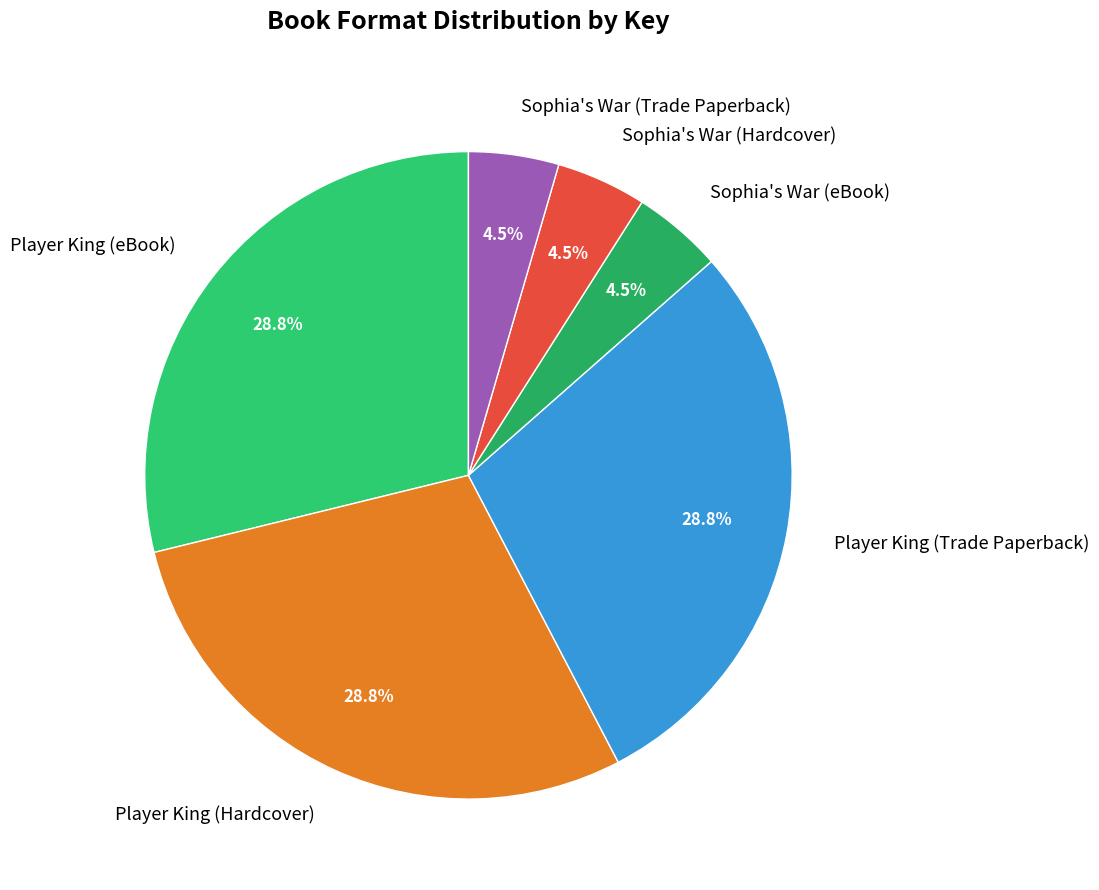

To the nearest percent, what is the difference between the Sophia's War (Trade Paperback) and Player King (Hardcover) slice percentages?

24%